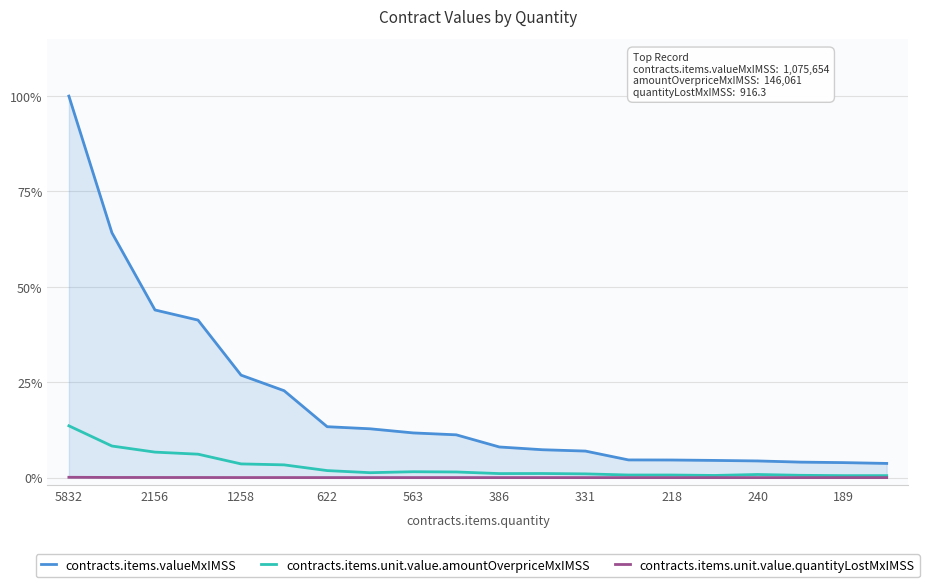

Which series has the largest range (max minus min)?

contracts.items.valueMxIMSS